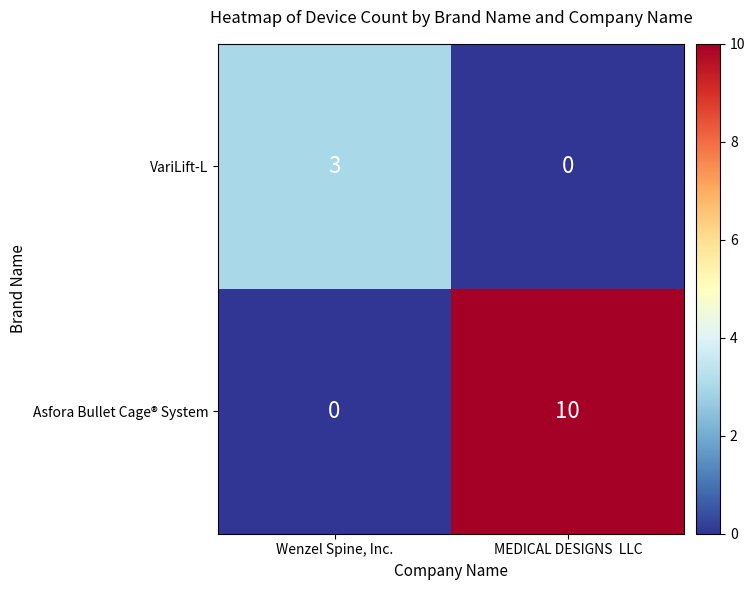

How many distinct data groups are displayed?

2